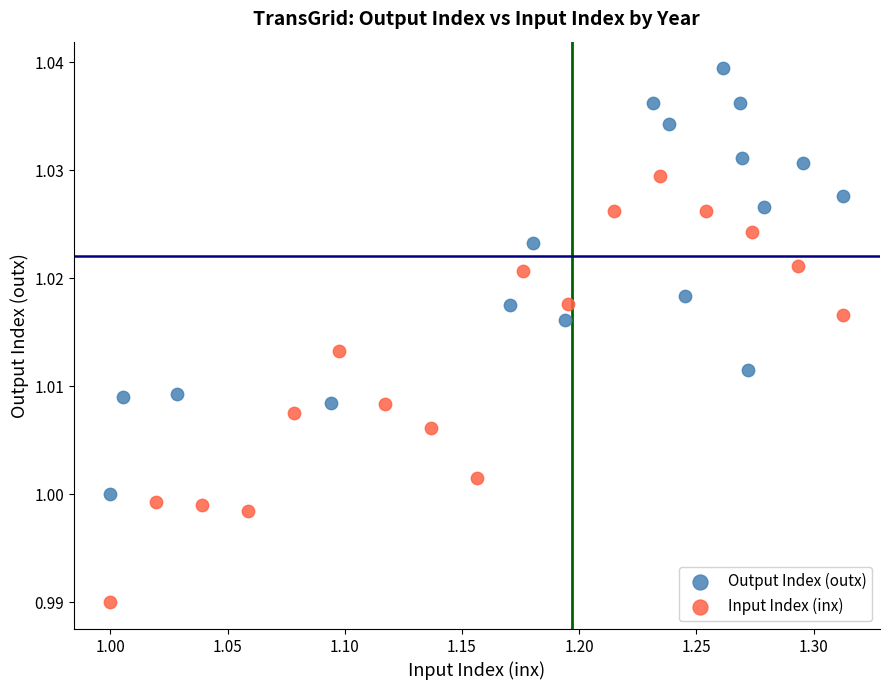

Which series contains the lowest Y value?

Input Index (inx)